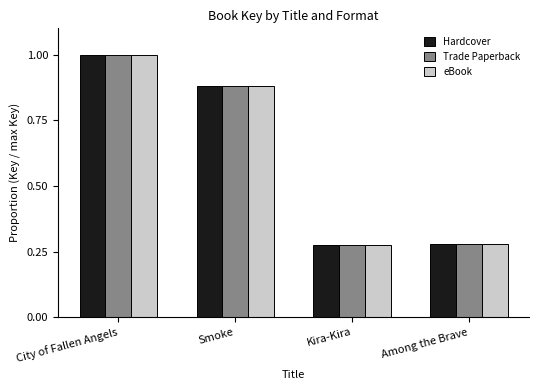

What is the sum of the Trade Paperback values at Kira-Kira and City of Fallen Angels?

1.3